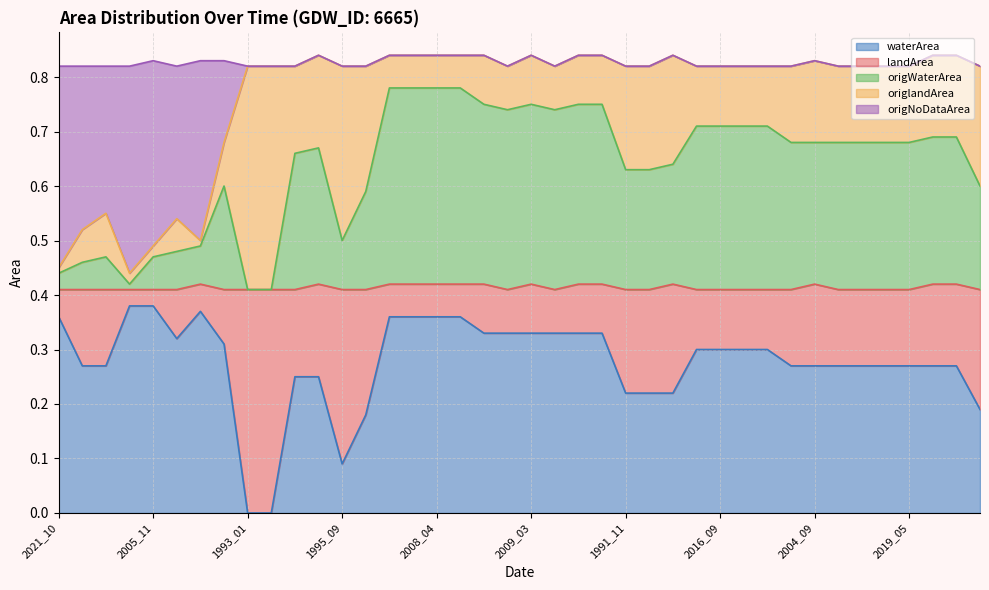

What is the maximum value shown in the chart?

0.8